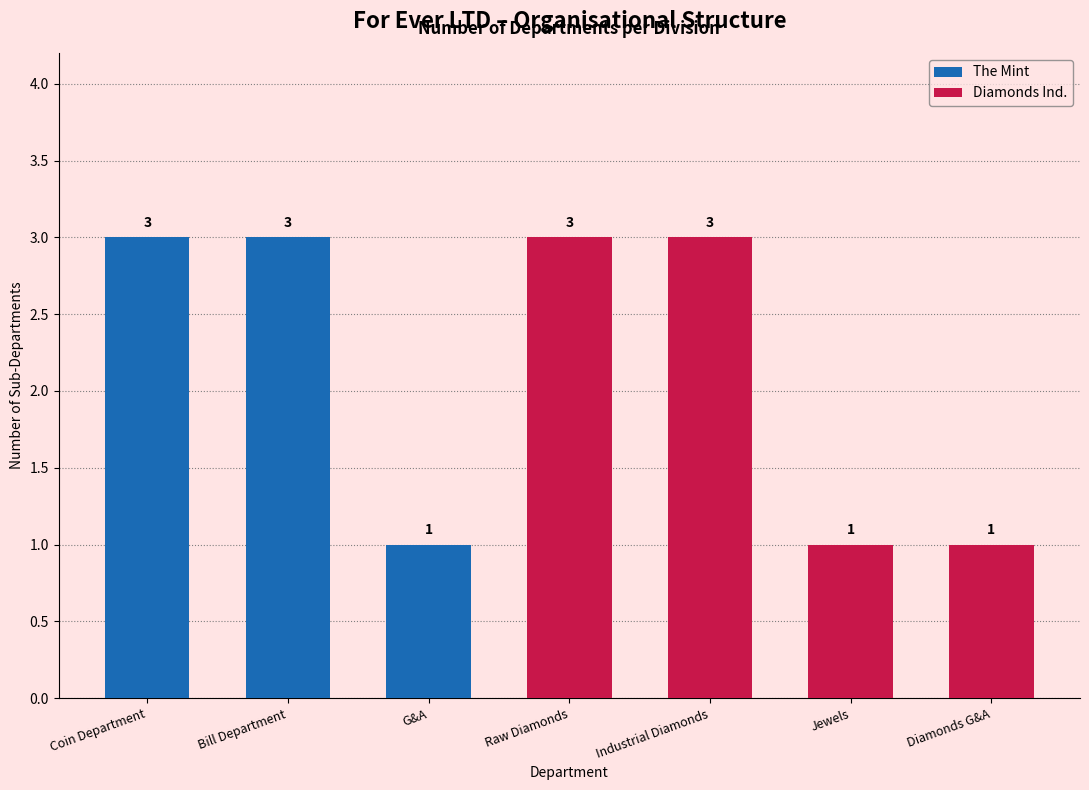

Reading left to right, transcribe all the data shown in this chart.

Coin Department=3	Bill Department=3	G&A=1	Raw Diamonds=3	Industrial Diamonds=3	Jewels=1	Diamonds G&A=1